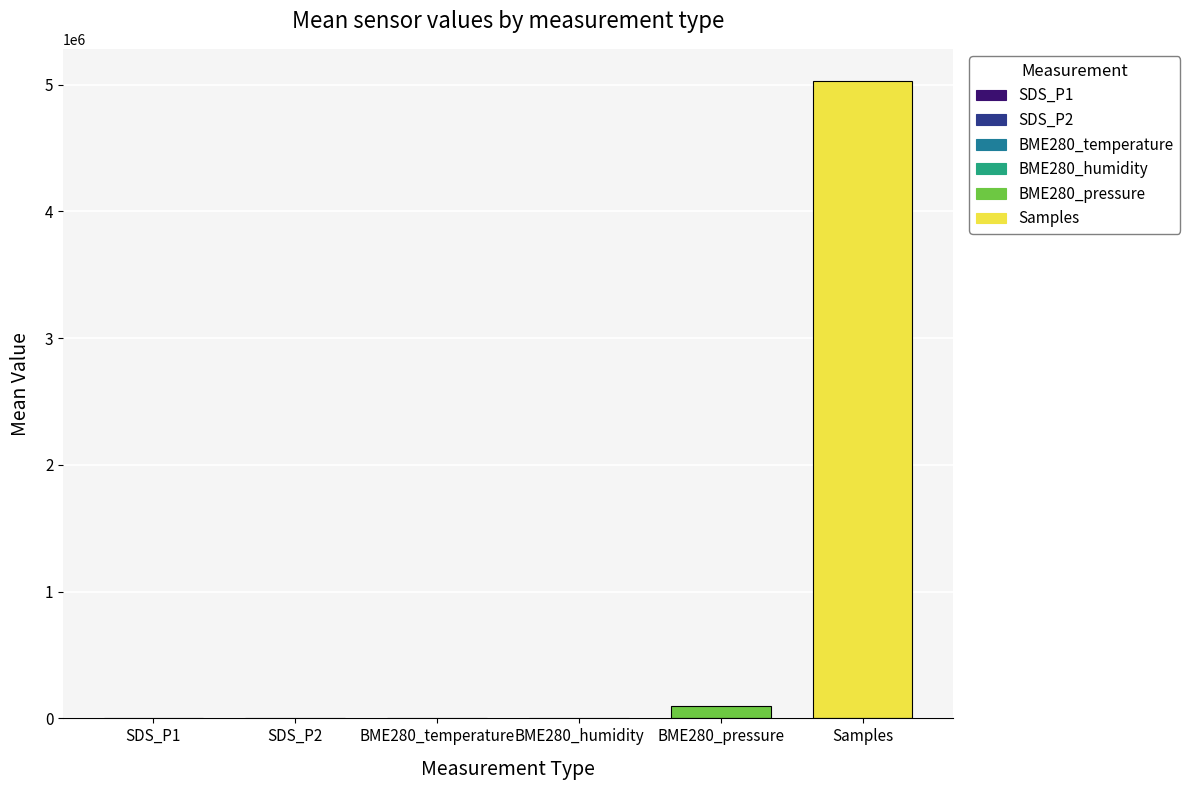

What is the difference between the maximum and second lowest values?

5029986.3